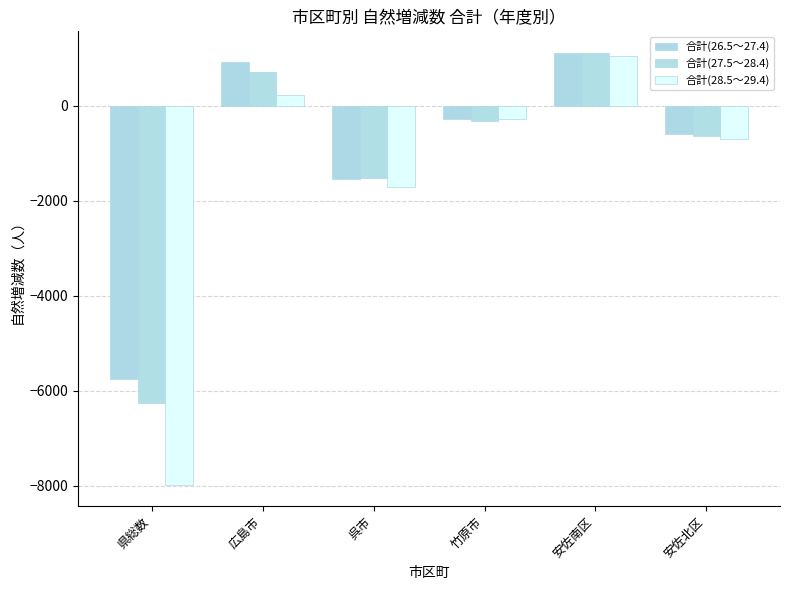

What is the difference between the maximum and second lowest values in the 合計(26.5～27.4) series?

2651